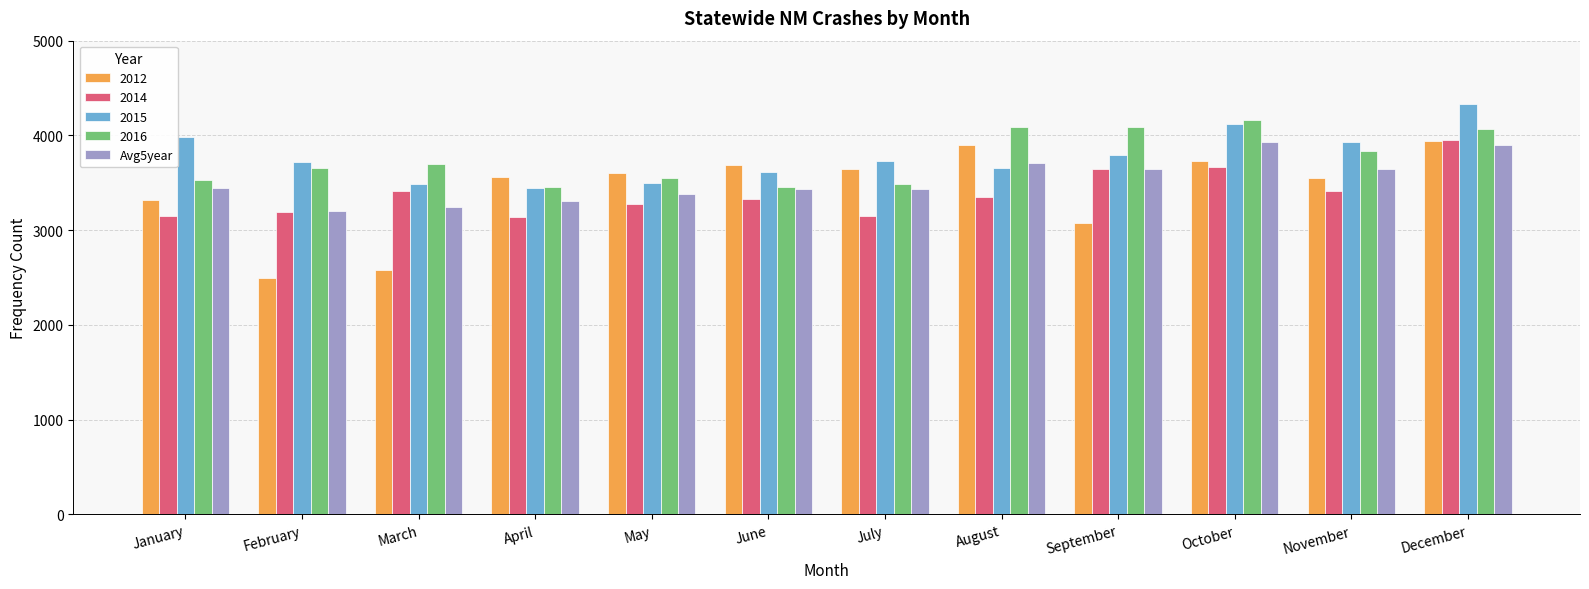

Which series has the widest spread of values?

2012